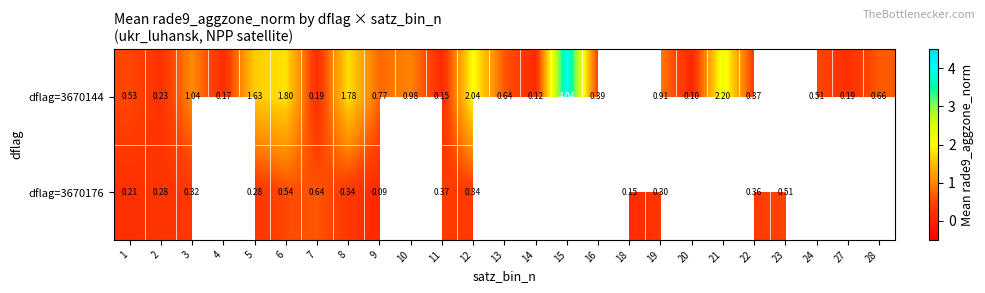

What is the minimum value shown in the chart?

0.1